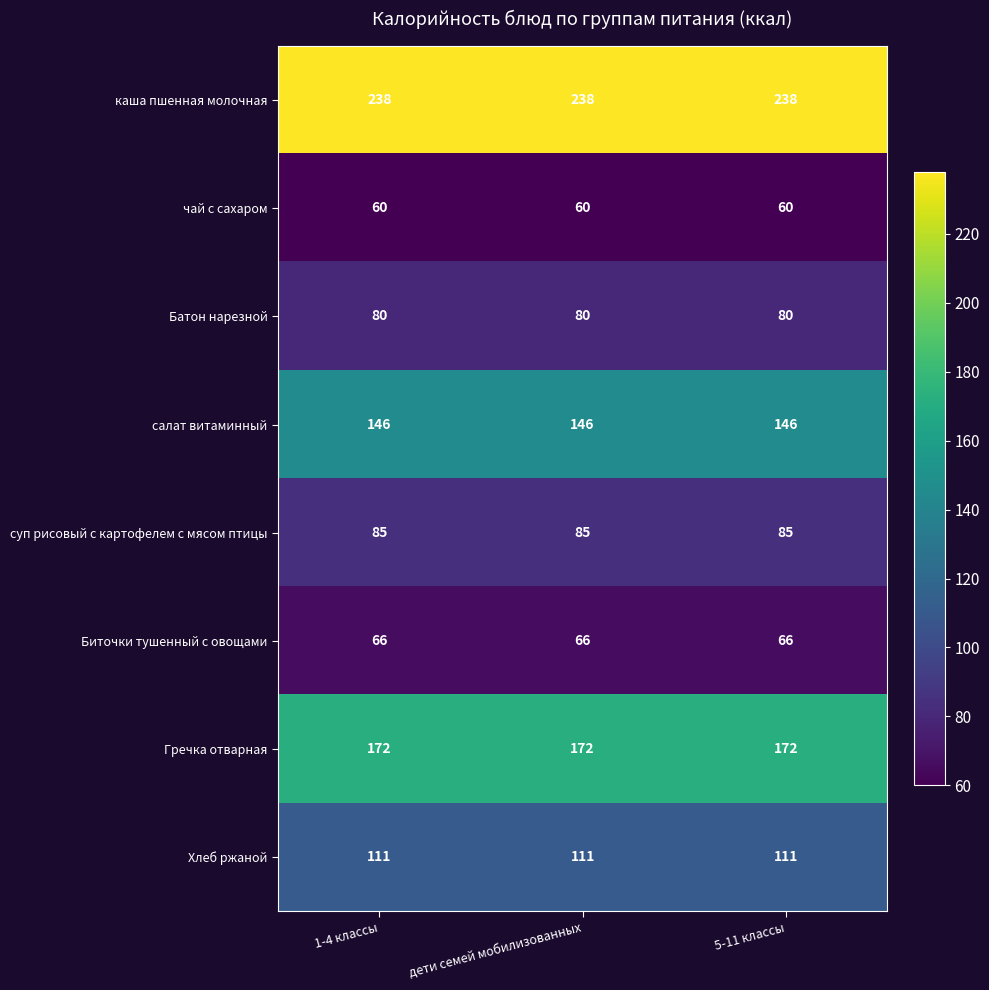

How many categories are shown in the chart?

3